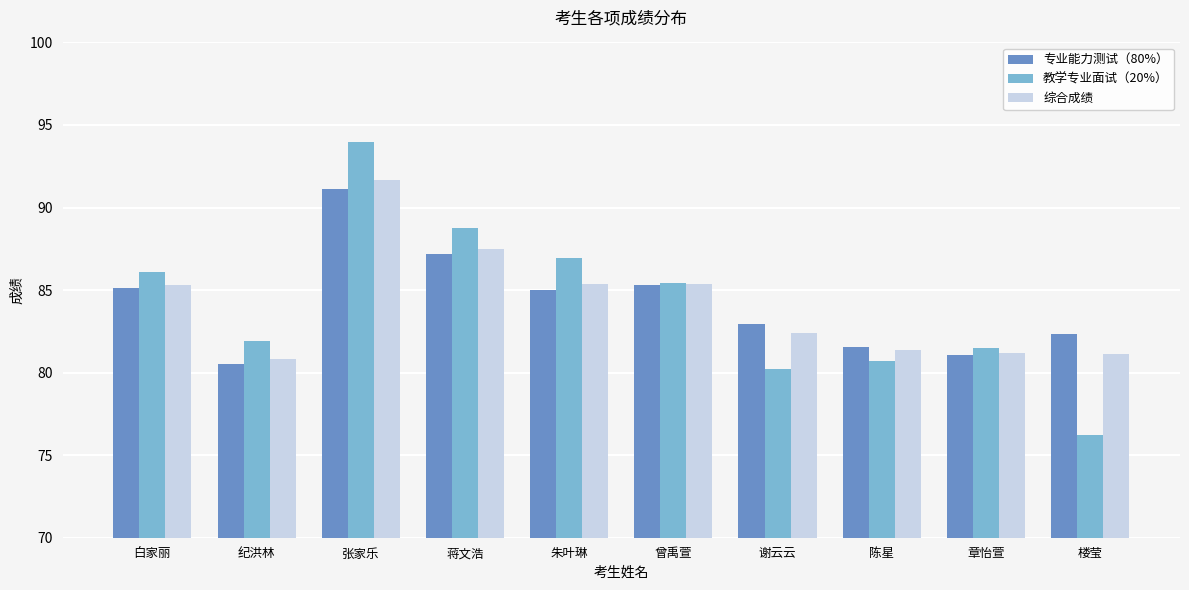

At which category is the sum across all series the highest?

张家乐